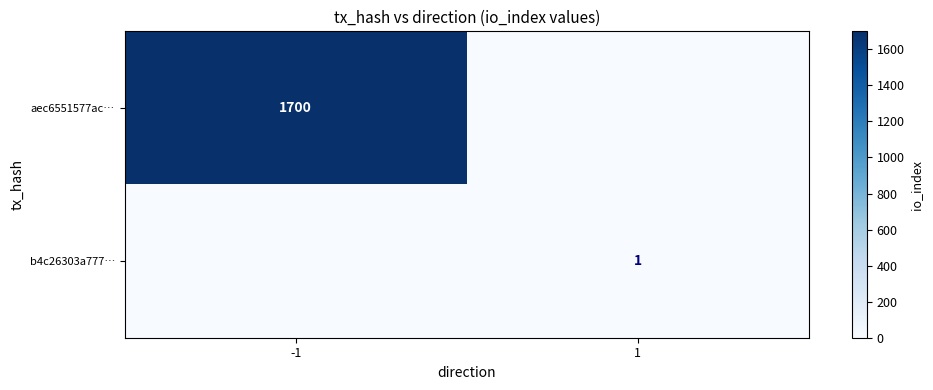

Is it true that aec6551577ac… equals 2535 at -1?

False